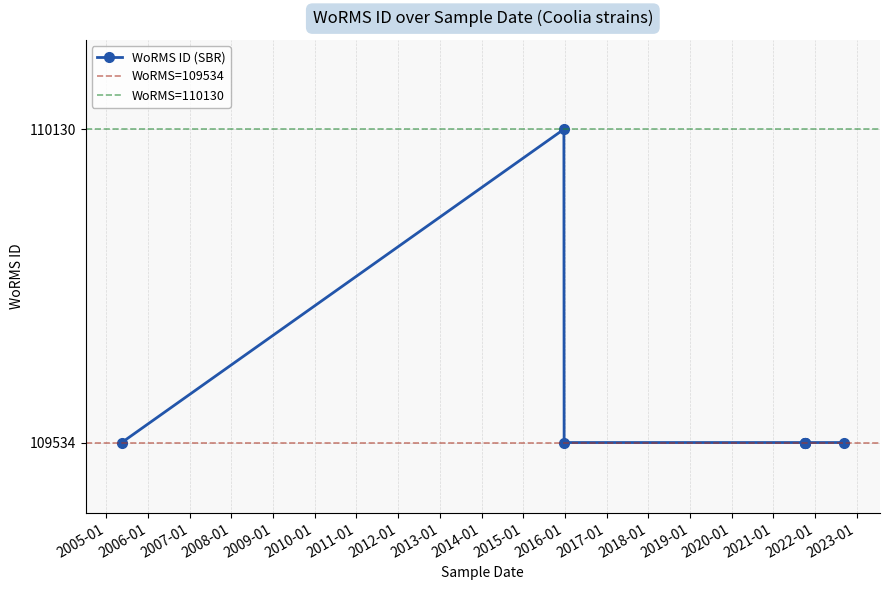

The value at 2 is 109534. True or false?

True